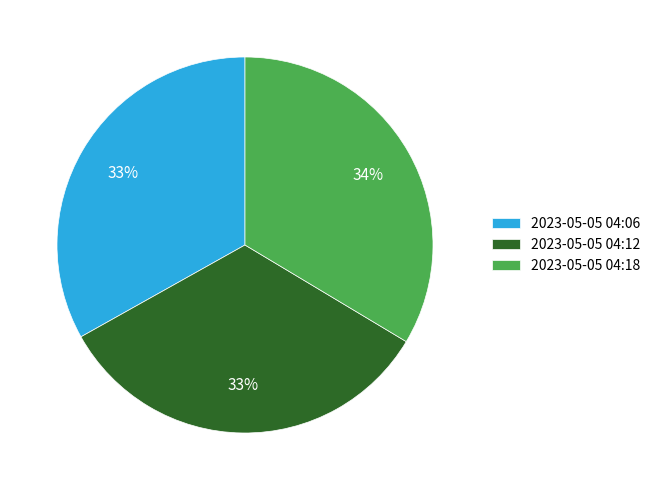

To the nearest percent, what is the average slice percentage?

33%